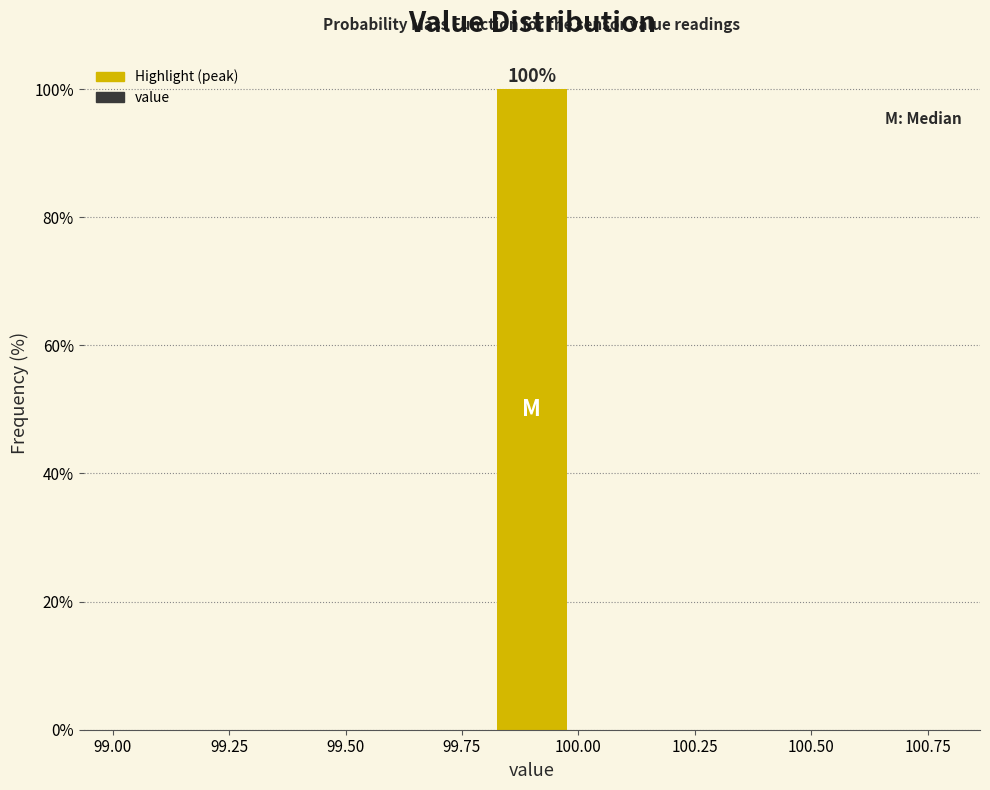

Over which range of the x-axis is the bar tallest?

99.8 to 100.0